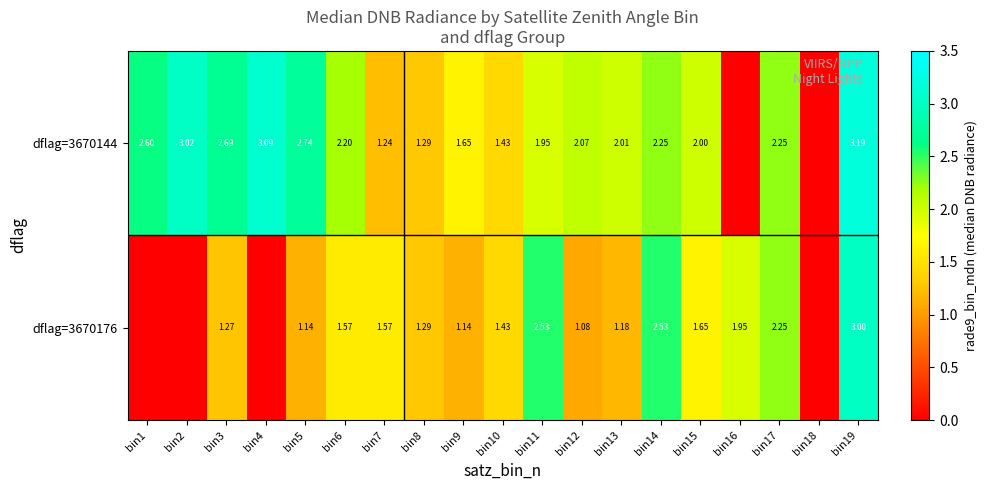

Is the value of dflag=3670144 at bin17 greater than the value of dflag=3670176 at bin5?

Yes